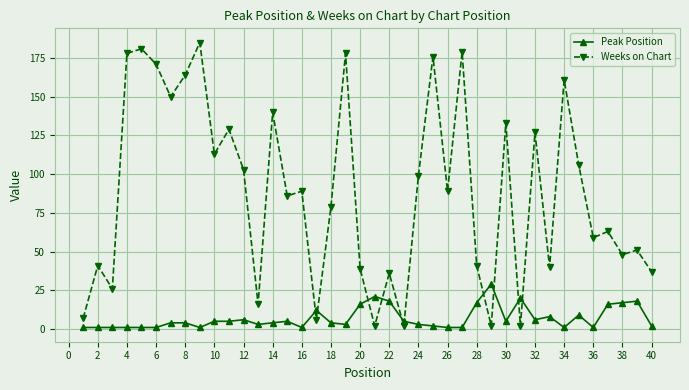

How many times do Peak Position and Weeks on Chart cross each other?

10